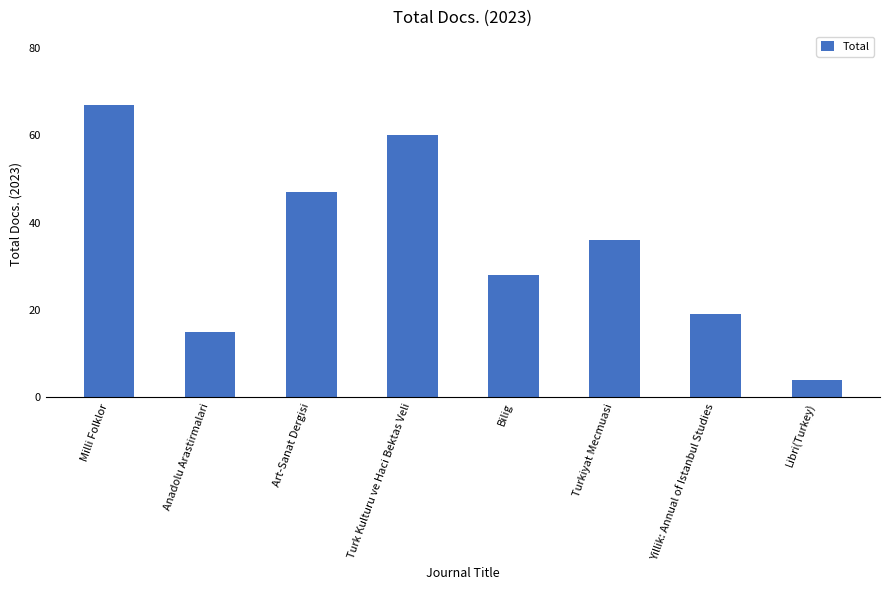

Reading left to right, what are all the values shown in this chart?

67	15	47	60	28	36	19	4